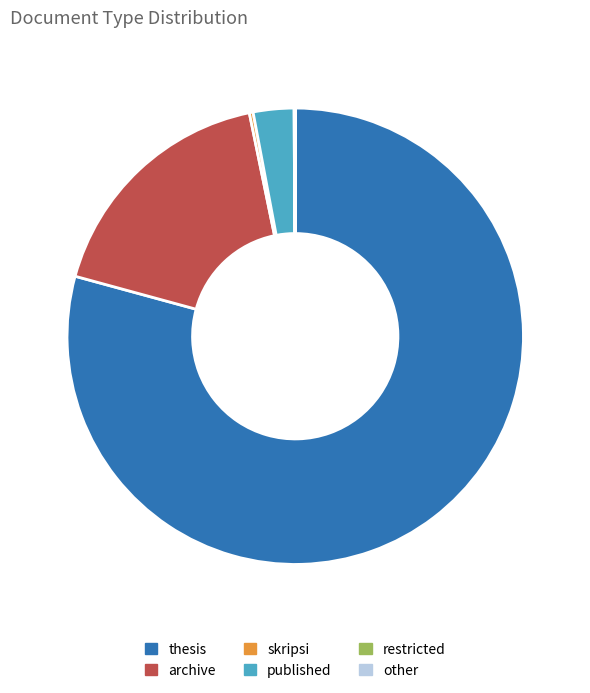

True or false: published accounts for 18% of the total.

False